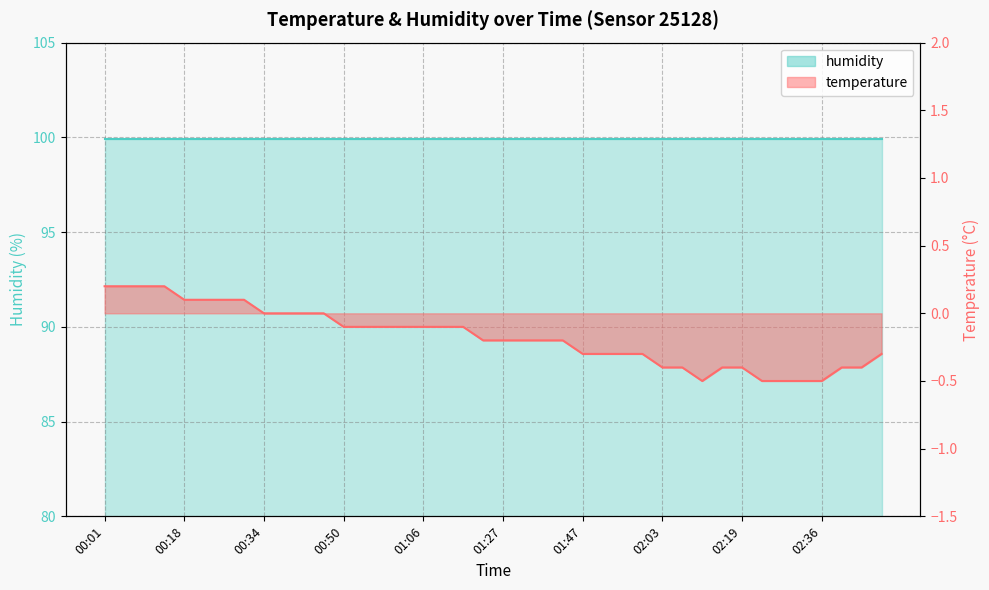

What is the label of the 2nd point from the left?

00:05